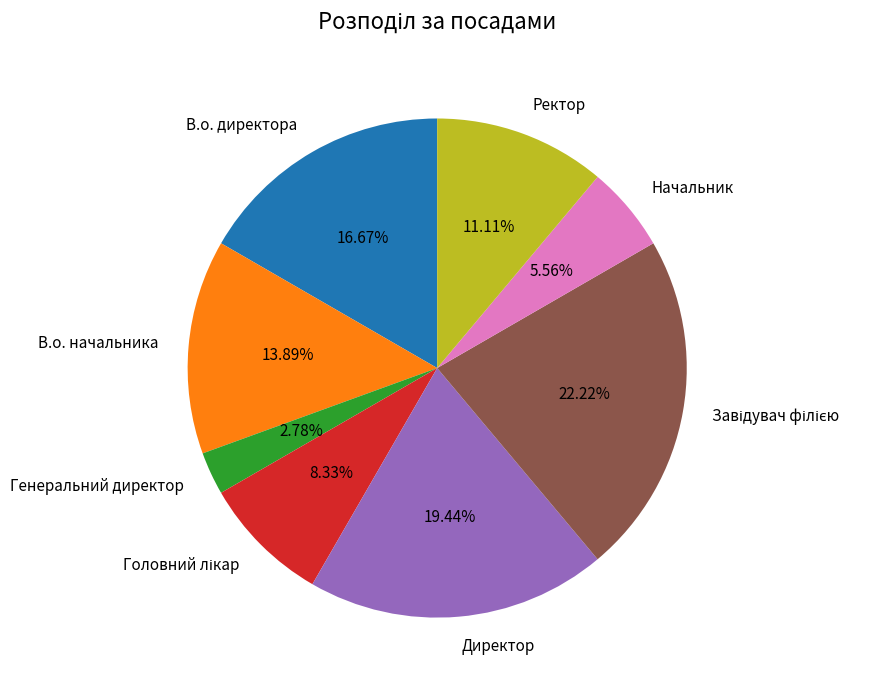

The В.о. директора slice represents 17% of the pie. True or false?

True